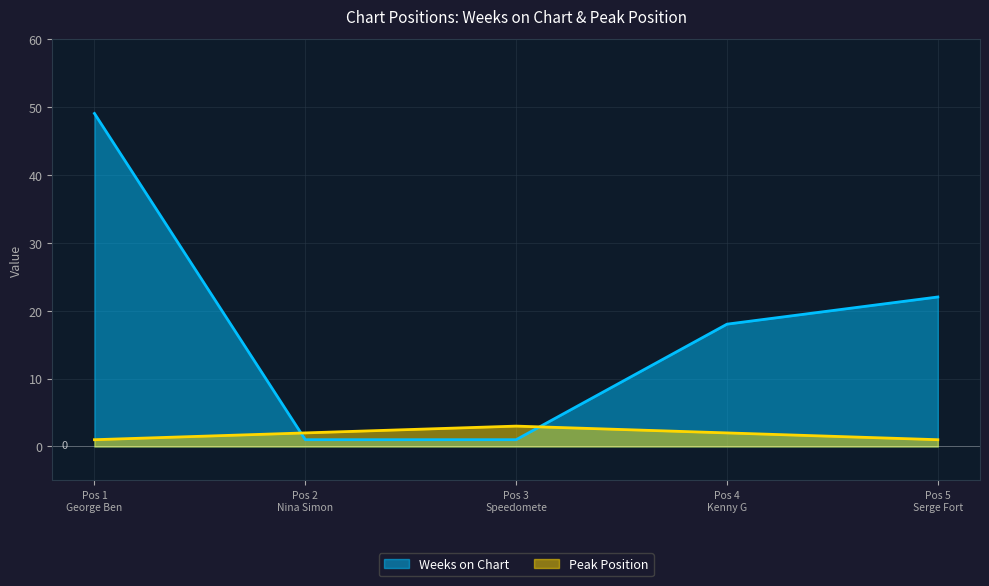

Which series has the largest range (max minus min)?

Weeks on Chart